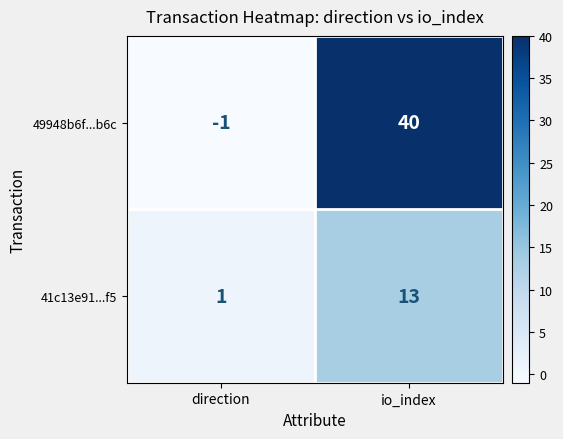

Reading right to left, what are all the values shown in this chart?

49948b6f...b6c: 40	-1
41c13e91...f5: 13	1